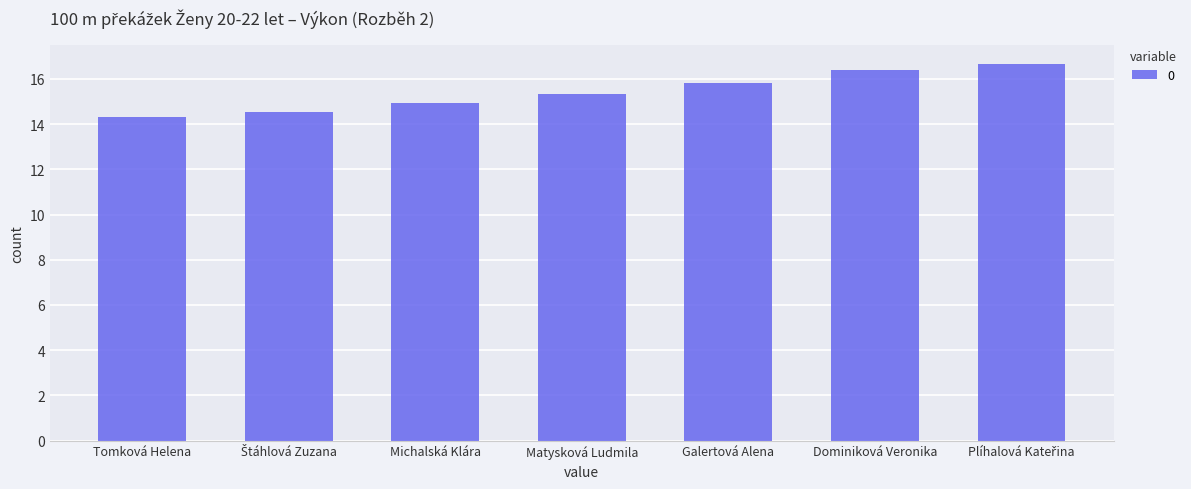

The value at Michalská Klára is 14.9. True or false?

True